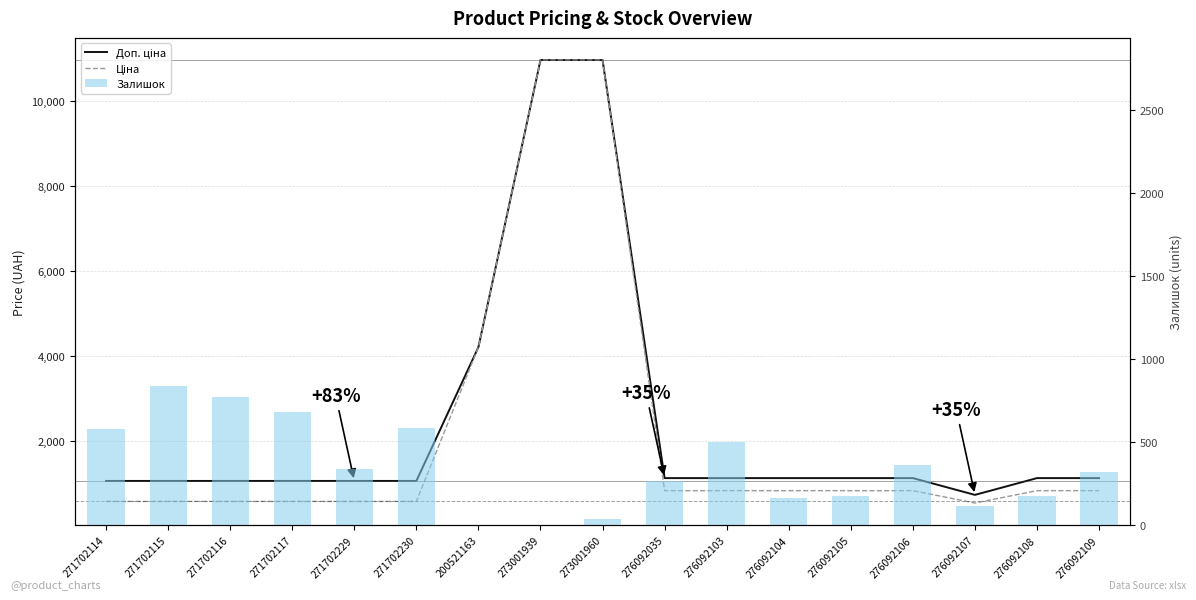

The value of Ціна at 271702116 is 578.1. True or false?

True